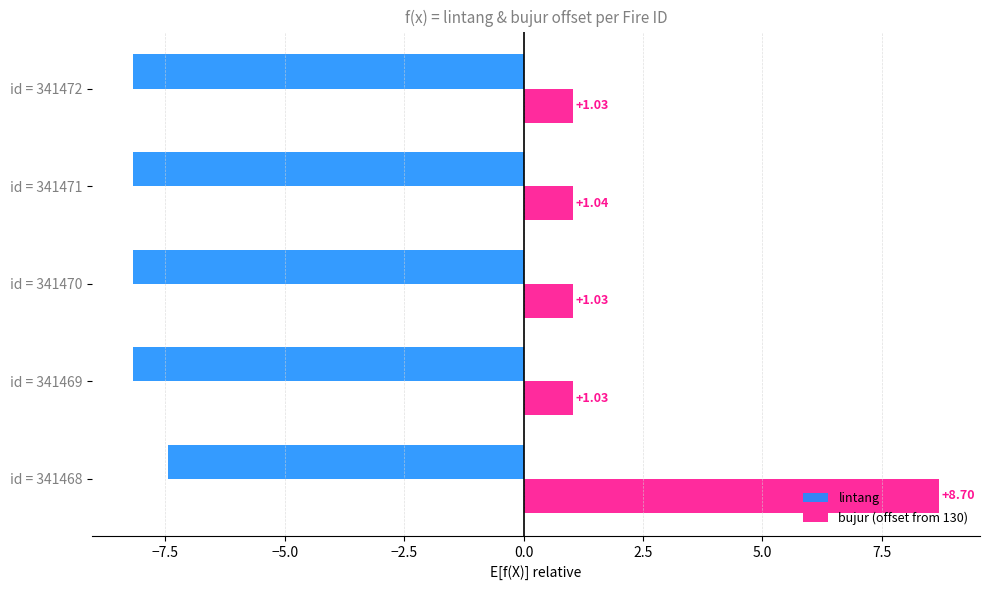

Is the value of bujur (offset from 130) at id = 341471 greater than the value of lintang at id = 341469?

Yes